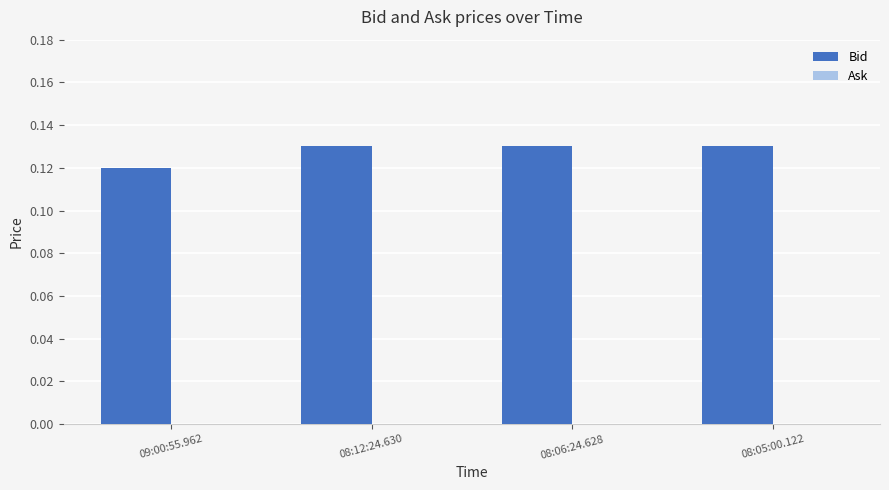

What is the sum of the values at 08:06:24.628 and 08:12:24.630?

0.3